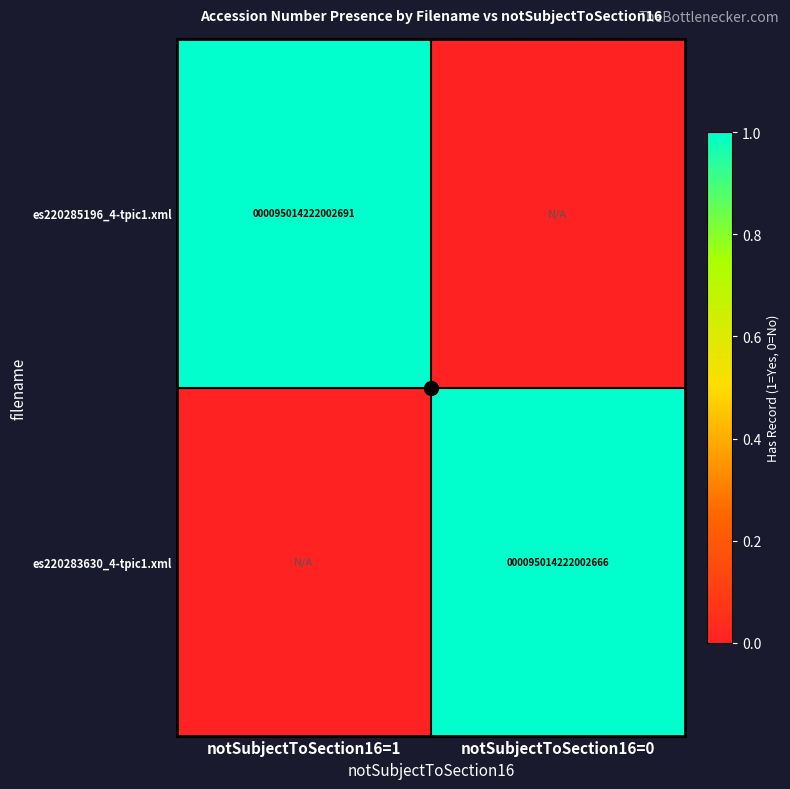

List the labels in order of es220285196_4-tpic1.xml value, smallest first.

notSubjectToSection16=0, notSubjectToSection16=1